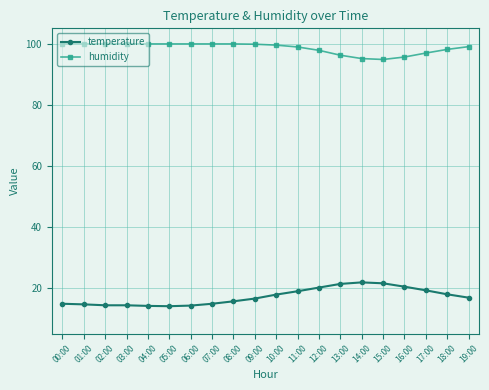

True or false: humidity and temperature cross at least once.

False